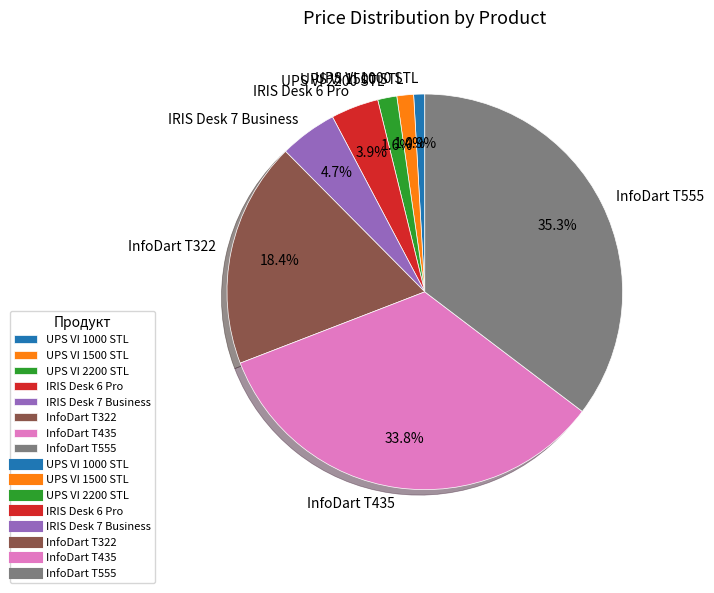

To the nearest percent, what percentage of the pie is IRIS Desk 6 Pro?

4%